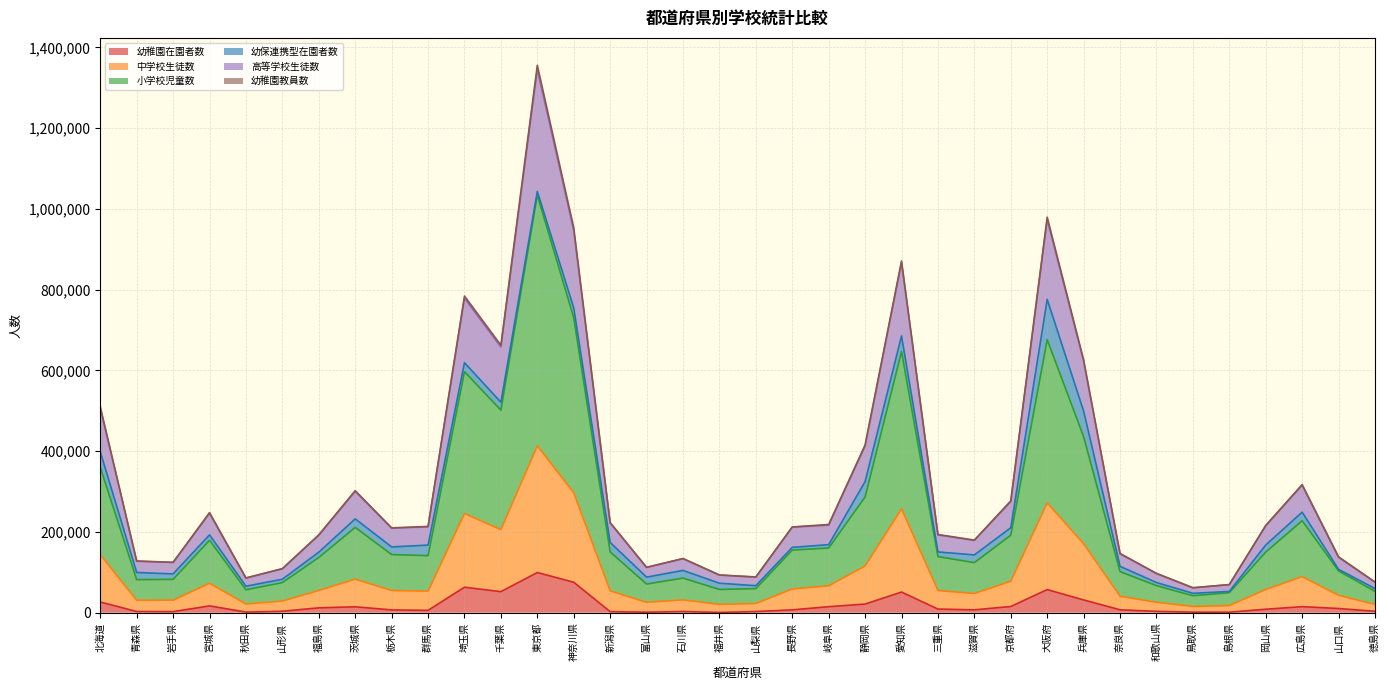

Does the chart display data point markers on the line(s)?

No